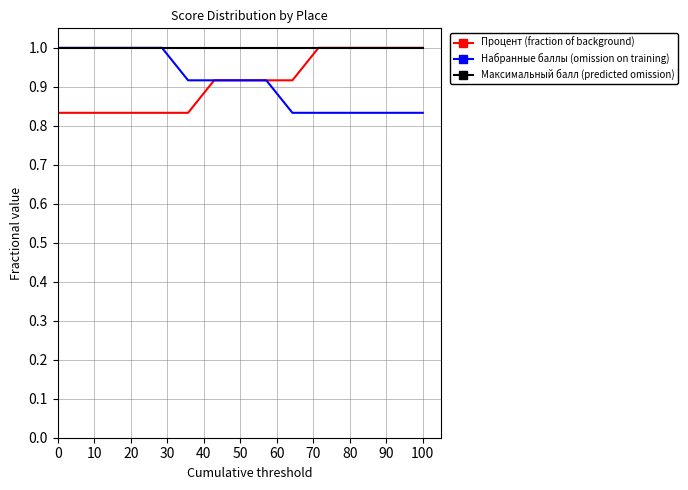

What is the lowest value of the Максимальный балл (predicted omission) series?

1.0